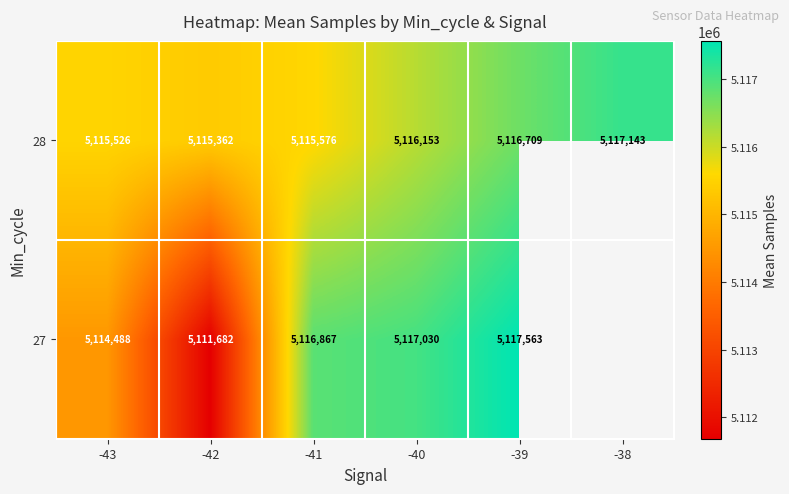

Is the value of 28 at -40 greater than the value of 27 at -39?

No